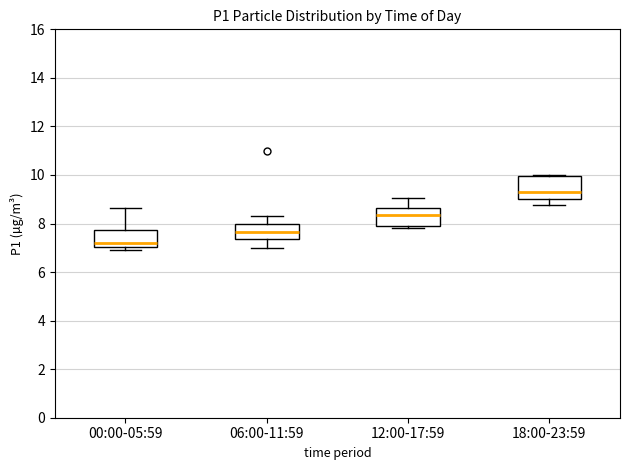

Where is the upper edge of the box for 00:00-05:59 on the y-axis? The values are not printed on the chart, so give them approximately, as read against the axis.

7.8